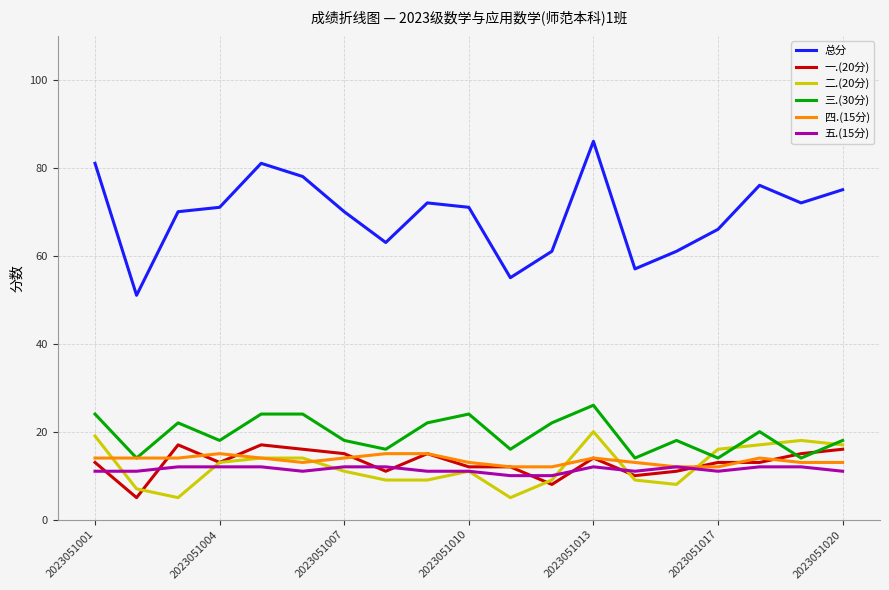

Which series has the largest total across all categories?

总分